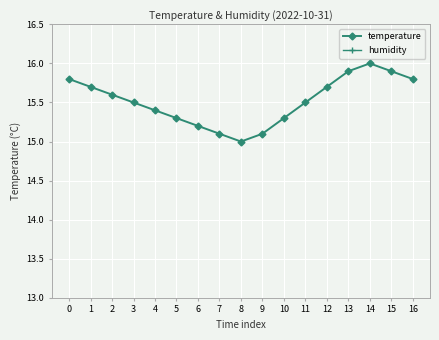

Rank the series by their average value, from highest to lowest.

humidity, temperature